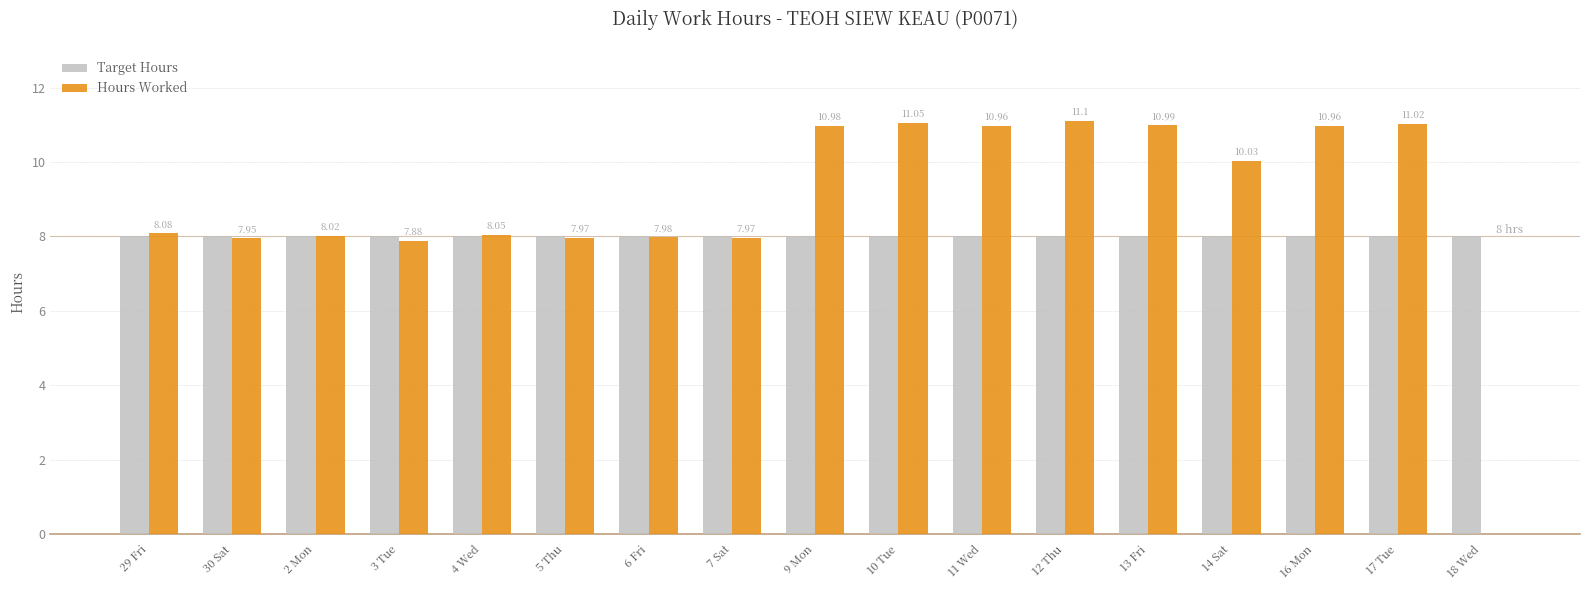

Which series has the widest spread of values?

Hours Worked